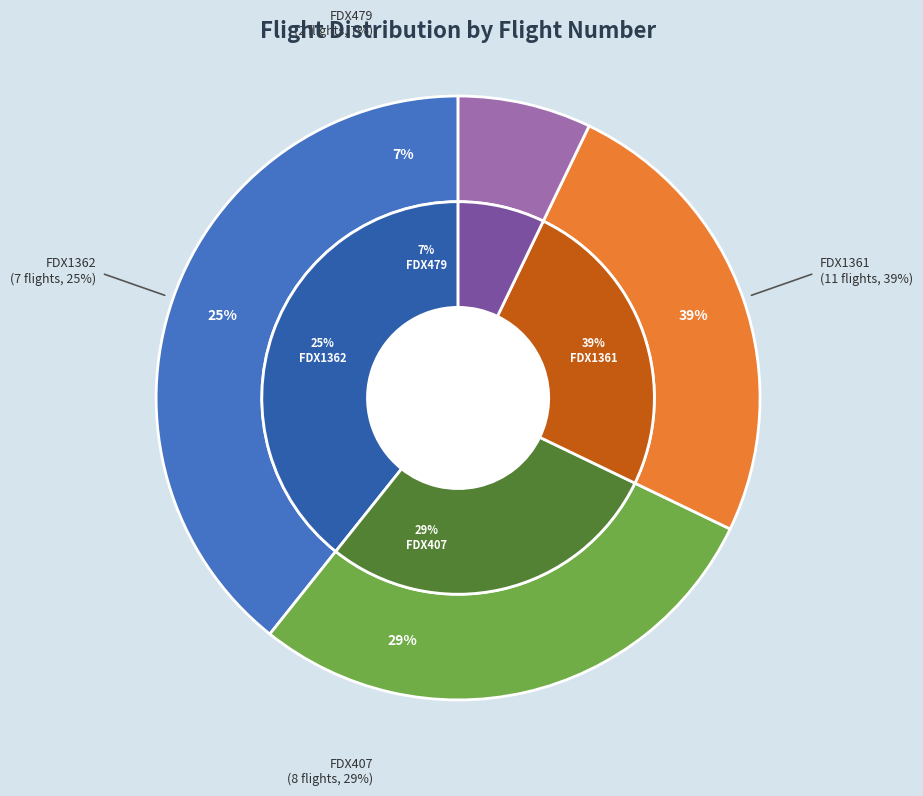

Rank the categories by value from highest to lowest.

FDX1361, FDX407, FDX1362, FDX479